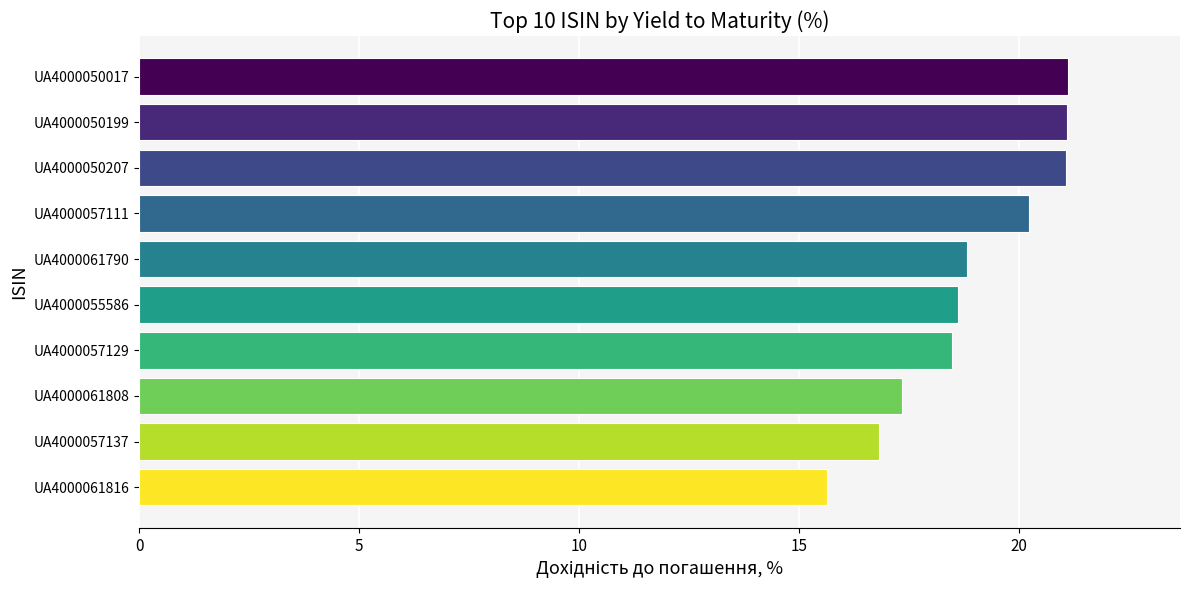

What is the difference between the maximum and minimum values?

5.5